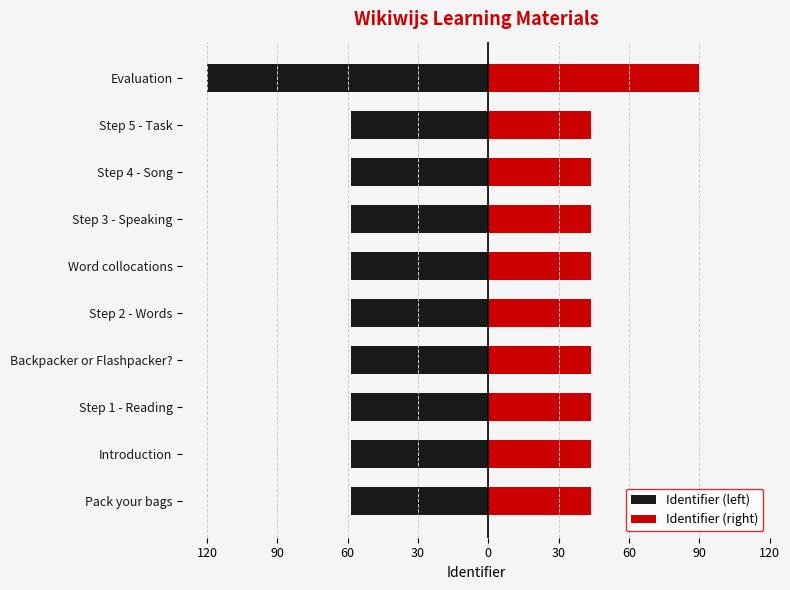

What is the minimum value shown in the chart?

-120.0